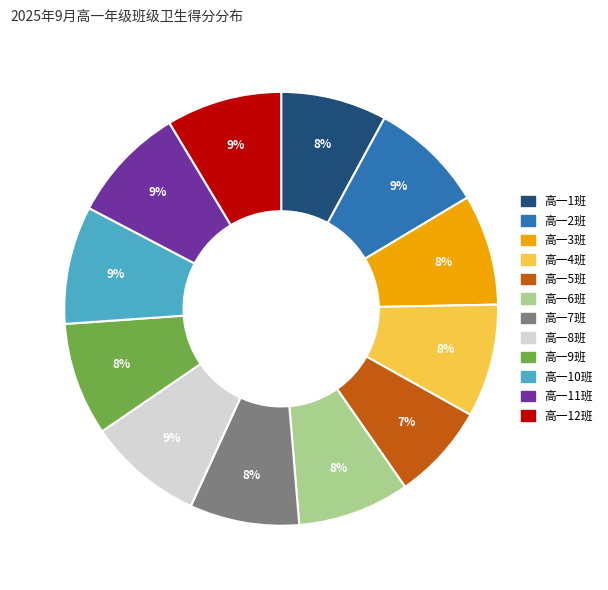

What percentage is the 高一12班 slice, to the nearest percent?

9%